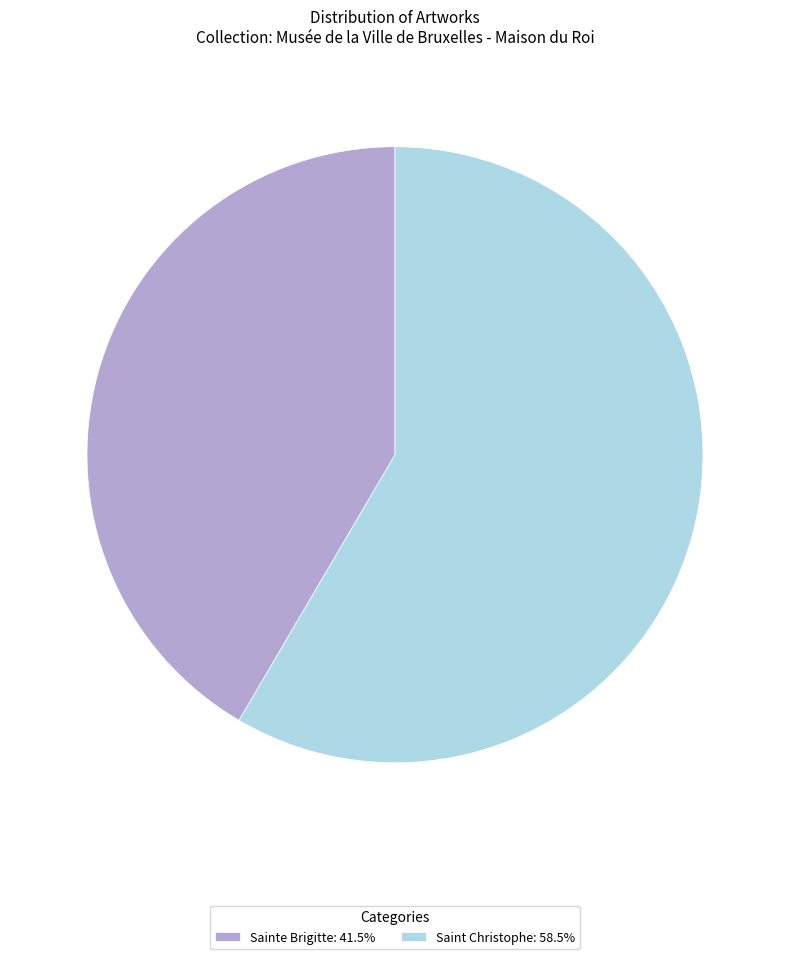

Count the number of slices in the pie.

2